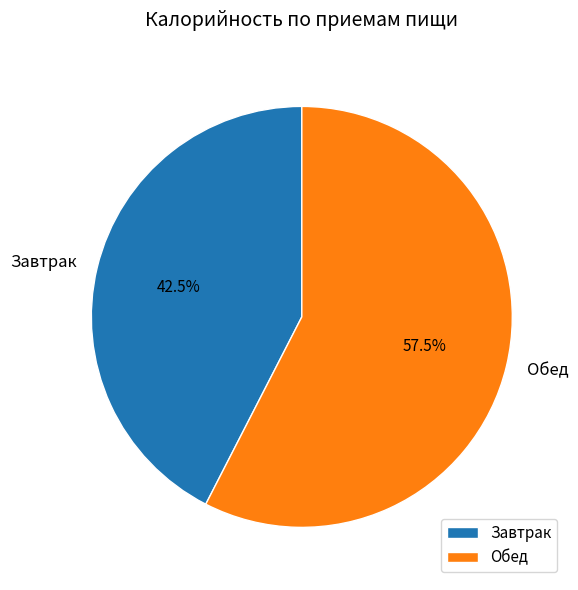

Rank the categories by value from lowest to highest.

Завтрак, Обед